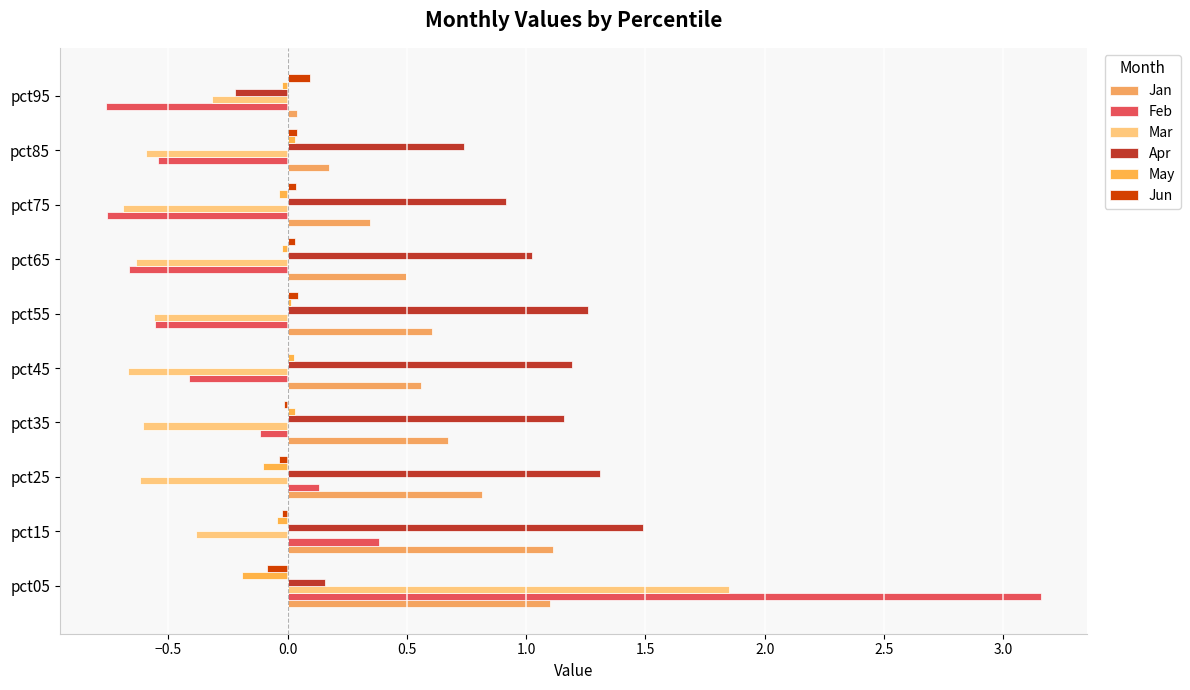

Reading left to right, extract all data points from this chart.

Jan: 1.1	1.1	0.8	0.7	0.6	0.6	0.5	0.3	0.2	0.0
Feb: 3.2	0.4	0.1	-0.1	-0.4	-0.6	-0.7	-0.8	-0.5	-0.8
Mar: 1.9	-0.4	-0.6	-0.6	-0.7	-0.6	-0.6	-0.7	-0.6	-0.3
Apr: 0.2	1.5	1.3	1.2	1.2	1.3	1.0	0.9	0.7	-0.2
May: -0.2	-0.0	-0.1	0.0	0.0	0.0	-0.0	-0.0	0.0	-0.0
Jun: -0.1	-0.0	-0.0	-0.0	-0.0	0.0	0.0	0.0	0.0	0.1